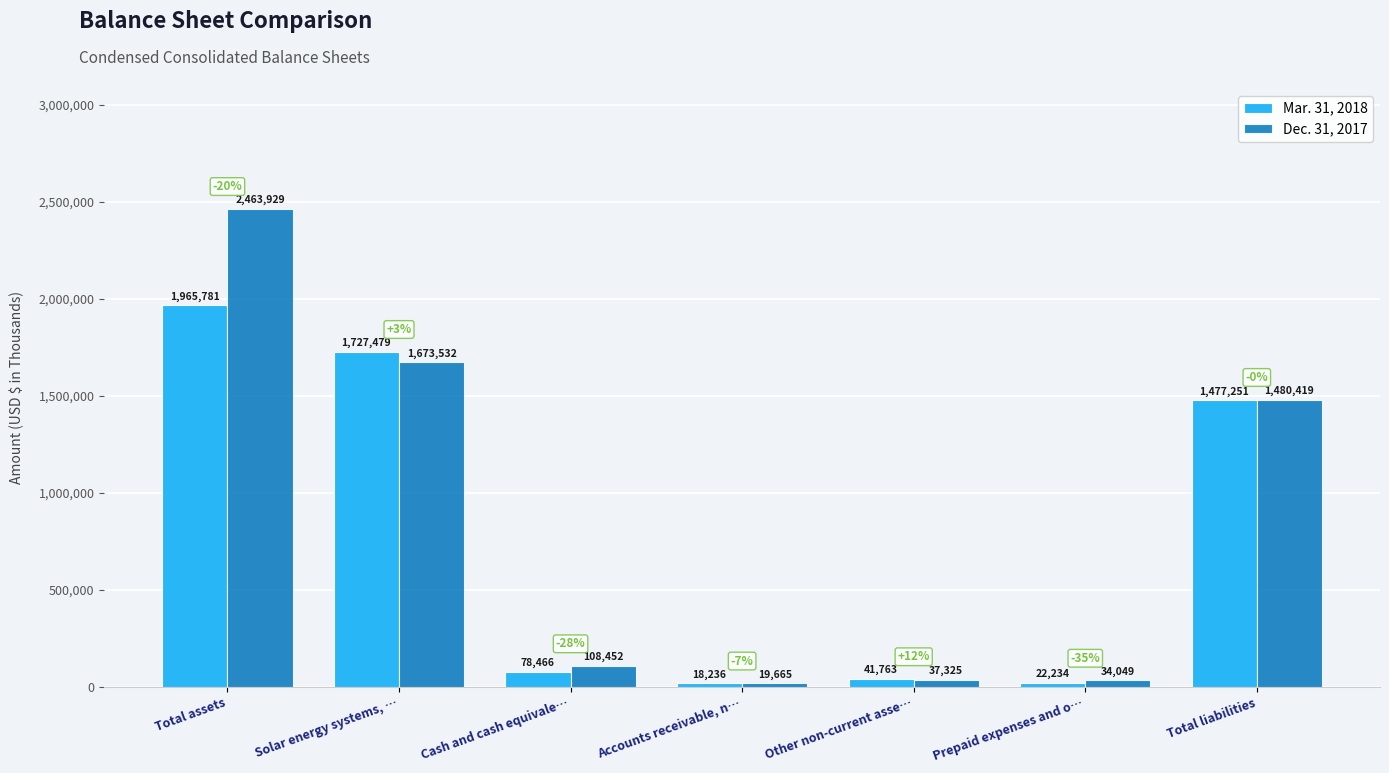

Reading right to left, list all the values displayed in this chart.

Mar. 31, 2018: Total liabilities=1477251	Prepaid expenses and o…=22234	Other non-current asse…=41763	Accounts receivable, n…=18236	Cash and cash equivale…=78466	Solar energy systems, …=1727479	Total assets=1965781
Dec. 31, 2017: Total liabilities=1480419	Prepaid expenses and o…=34049	Other non-current asse…=37325	Accounts receivable, n…=19665	Cash and cash equivale…=108452	Solar energy systems, …=1673532	Total assets=2463929